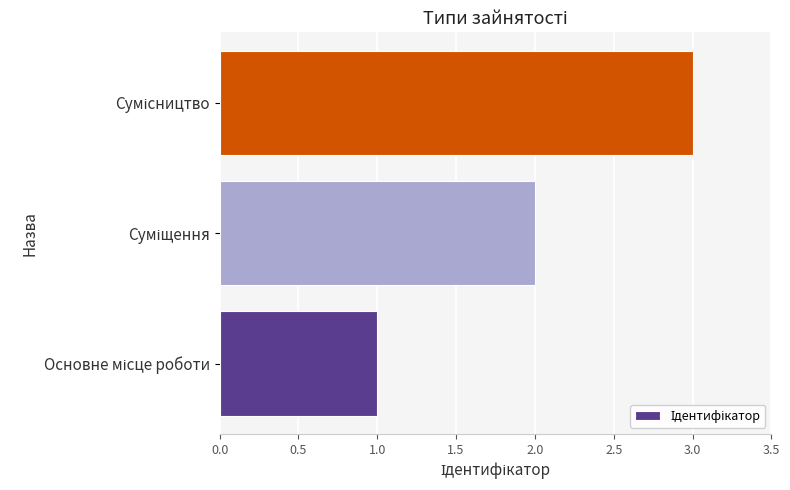

What is the greatest value displayed?

3